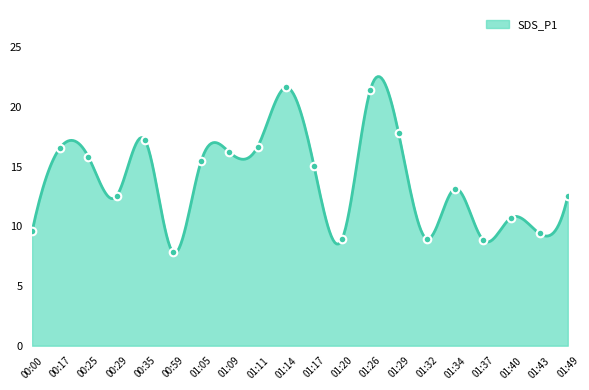

Approximately how many times larger is the value at 00:35 compared to 01:37?

1.9